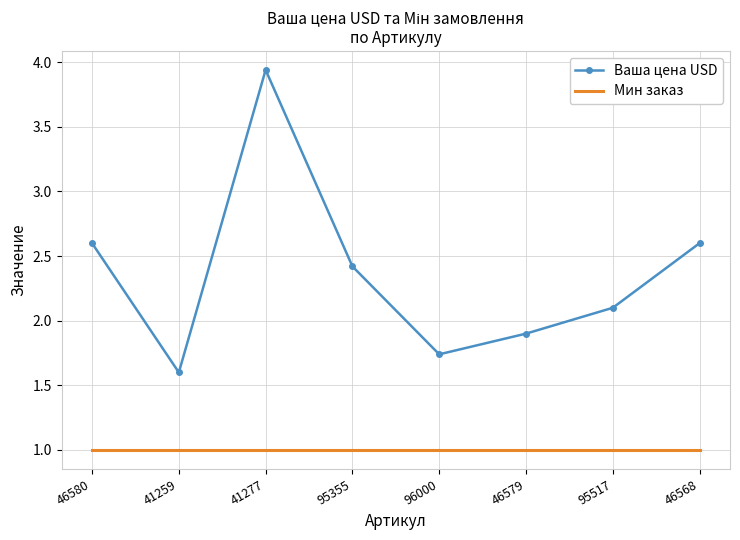

What is the spread (max minus min) of values at 46568?

1.6